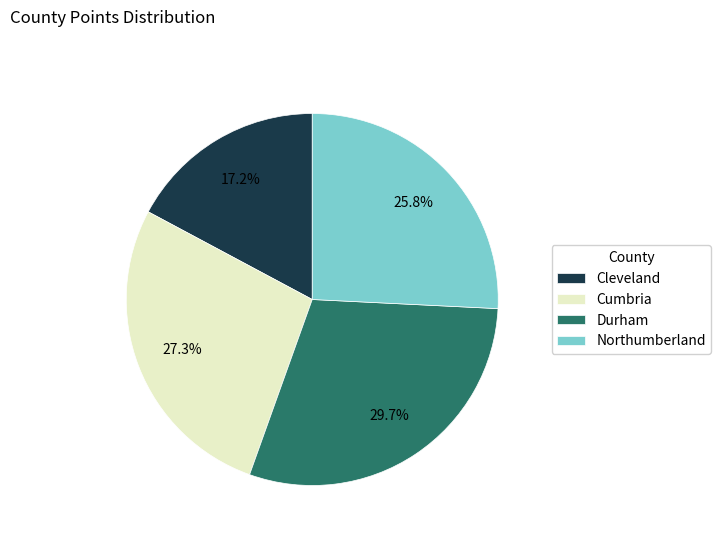

To the nearest percent, what is the average slice percentage?

25%